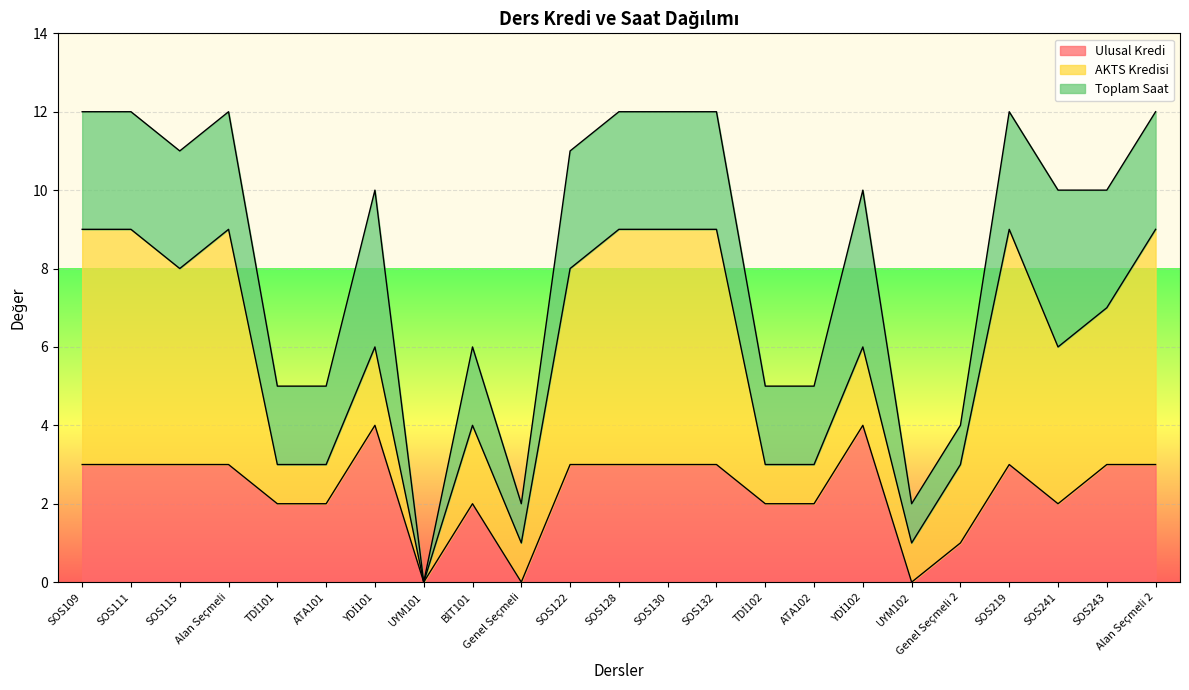

Which series has the largest range (max minus min)?

AKTS Kredisi